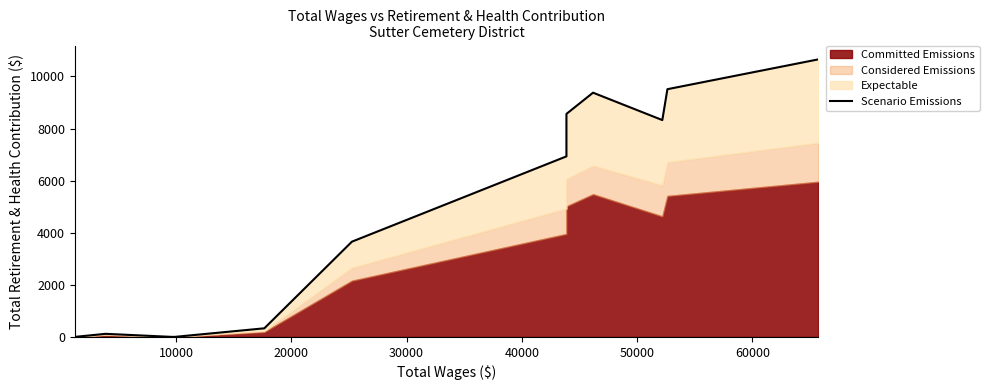

What is the value of the 11th point from the left?

9512